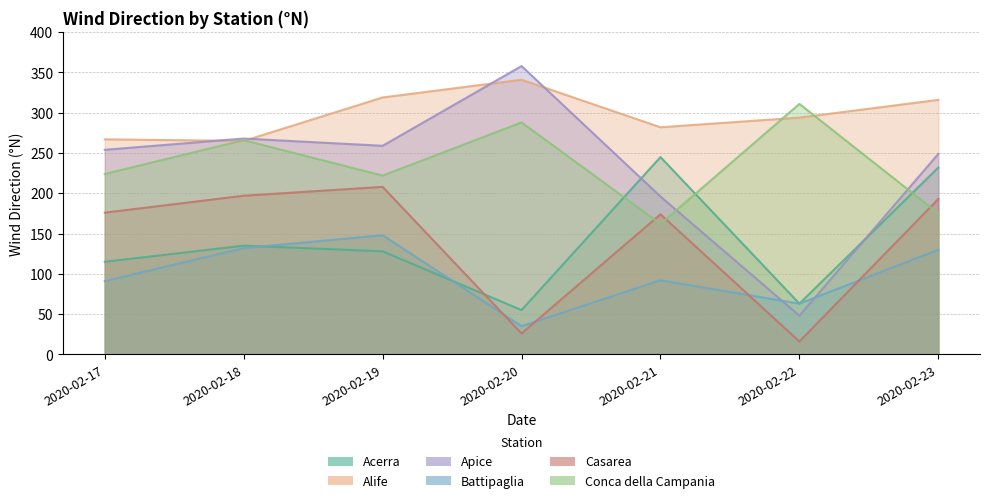

The Conca della Campania series shows 80 at 2020-02-22. True or false?

False